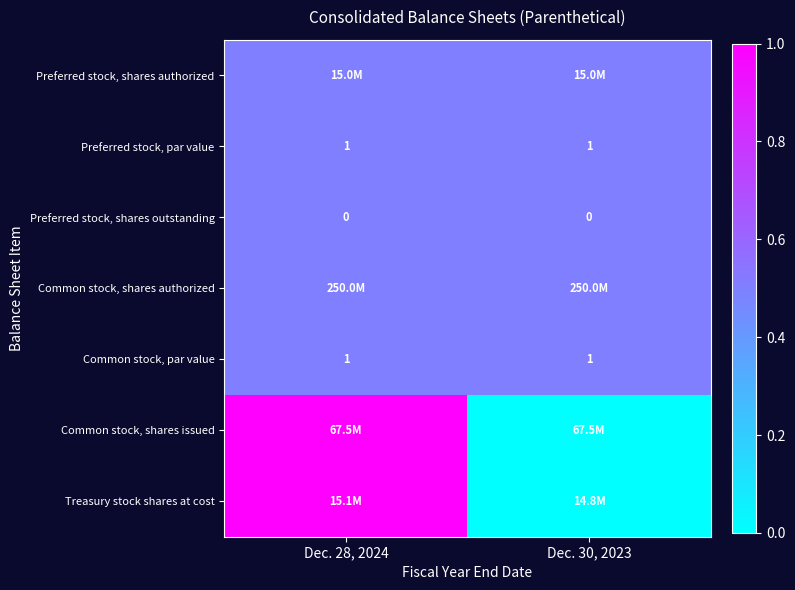

Is it true that Common stock, par value equals 0.3 at Dec. 30, 2023?

False